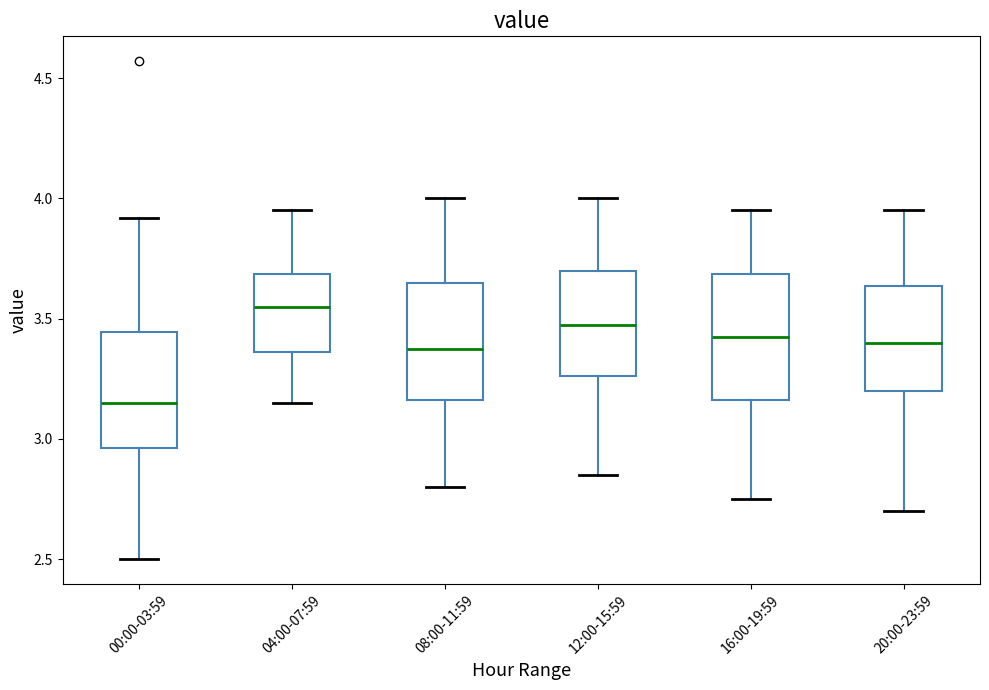

Which box's median line is the highest?

04:00-07:59